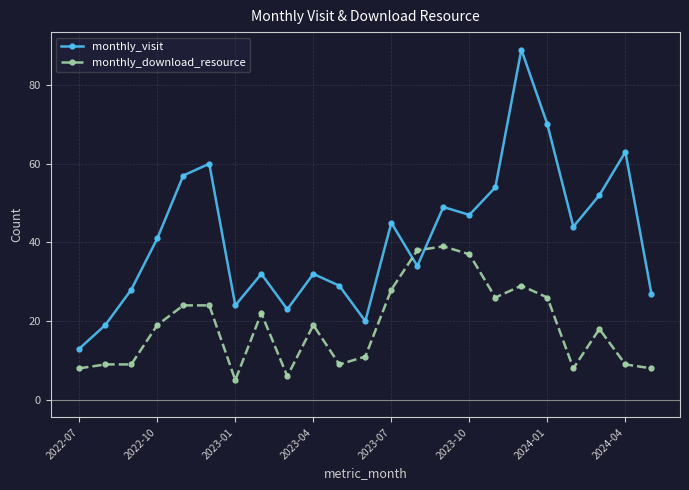

Which series has the largest range (max minus min)?

monthly_visit